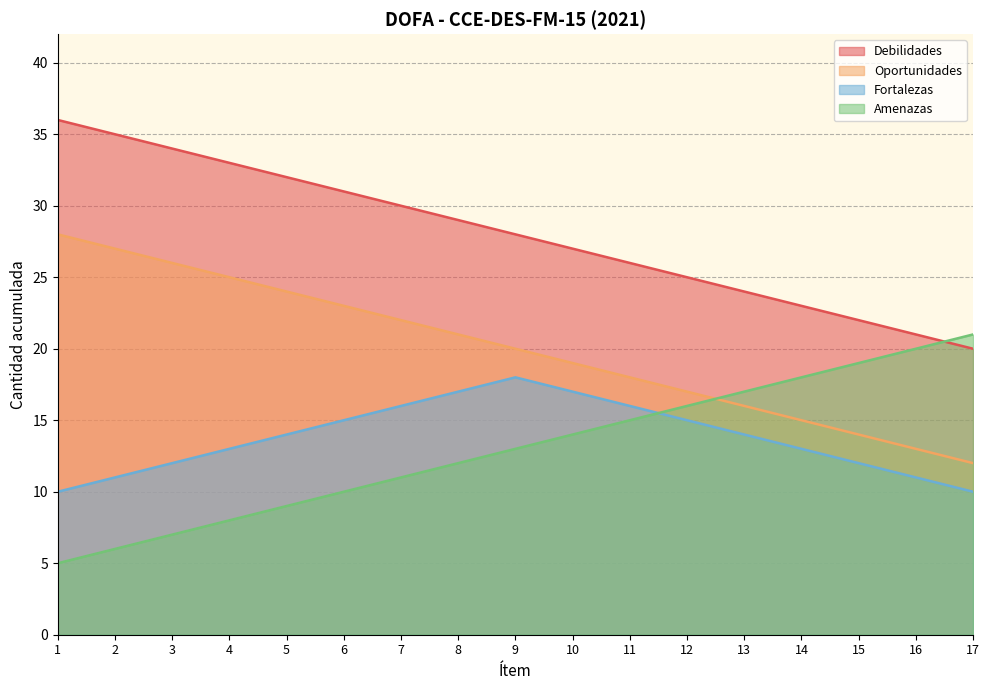

True or false: Amenazas and Debilidades cross at least once.

True